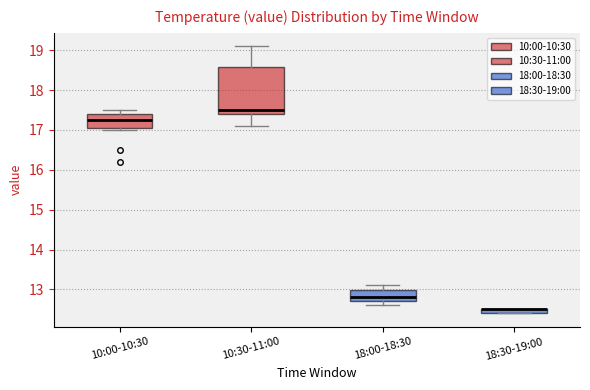

Where does the lower whisker of the box for 10:30-11:00 end on the y-axis? The values are not printed on the chart, so give them approximately, as read against the axis.

17.1